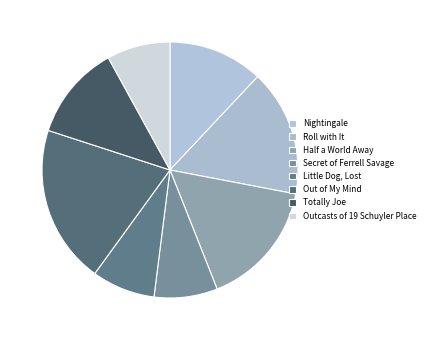

How many segments does this pie chart have?

8